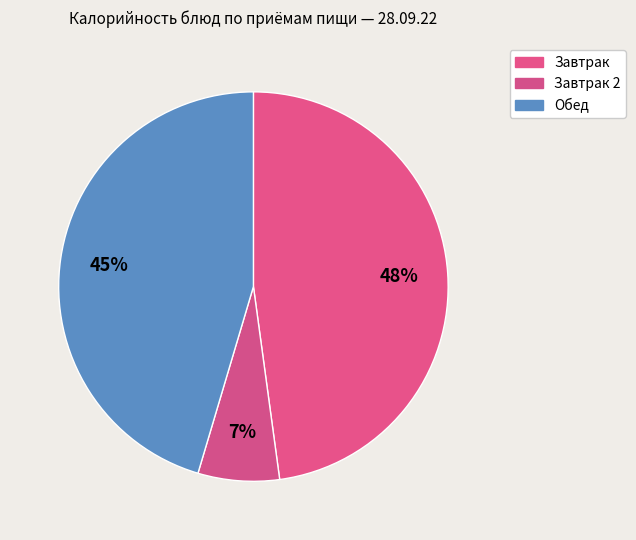

How many segments does this pie chart have?

3